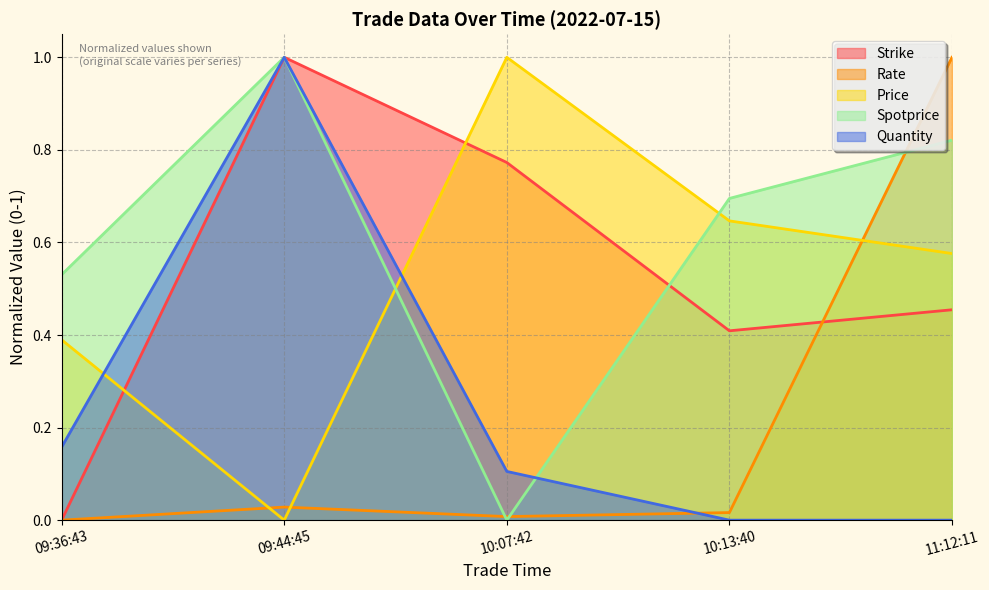

Which series has the largest total across all categories?

Spotprice